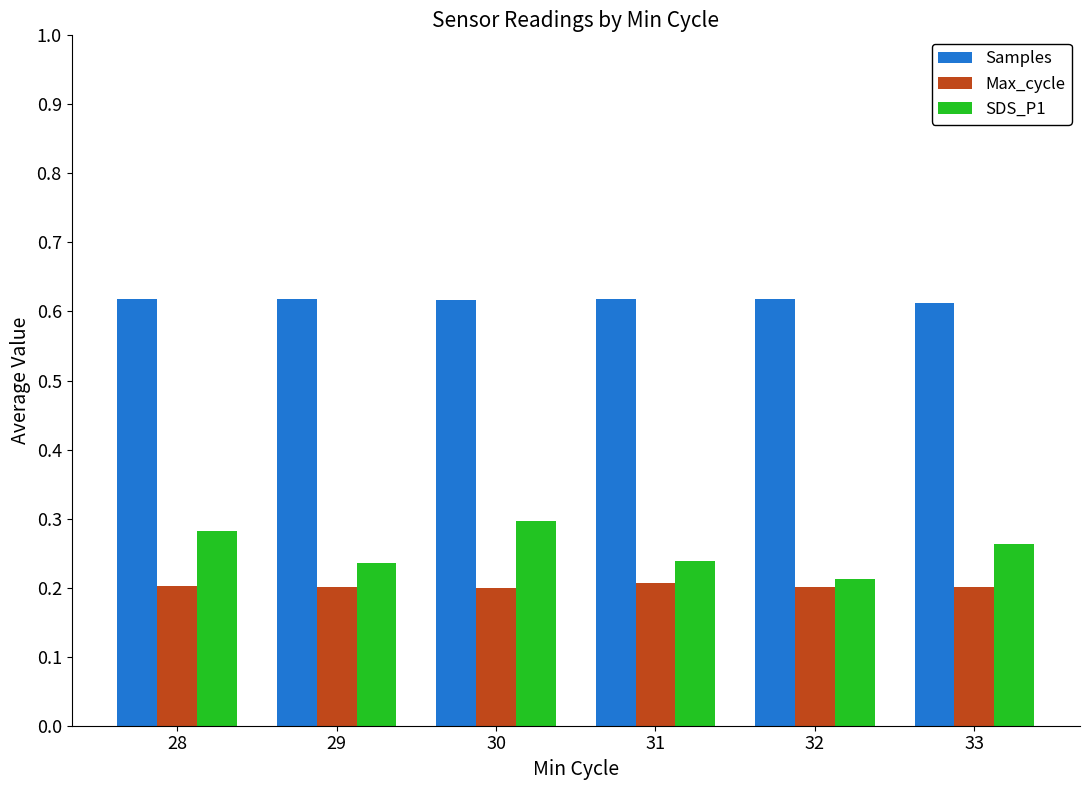

The value of SDS_P1 at 29 is 0.2. True or false?

True